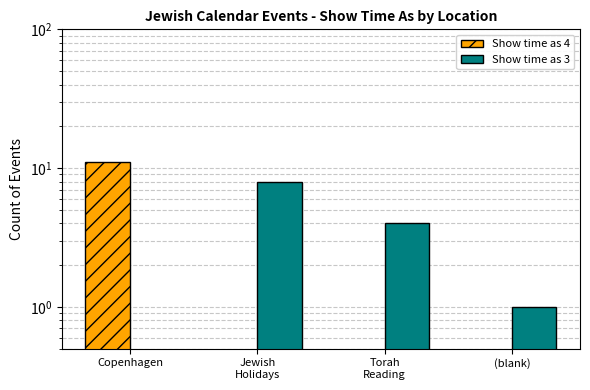

At Jewish
Holidays, list the series in order from smallest to largest.

Show time as 4, Show time as 3